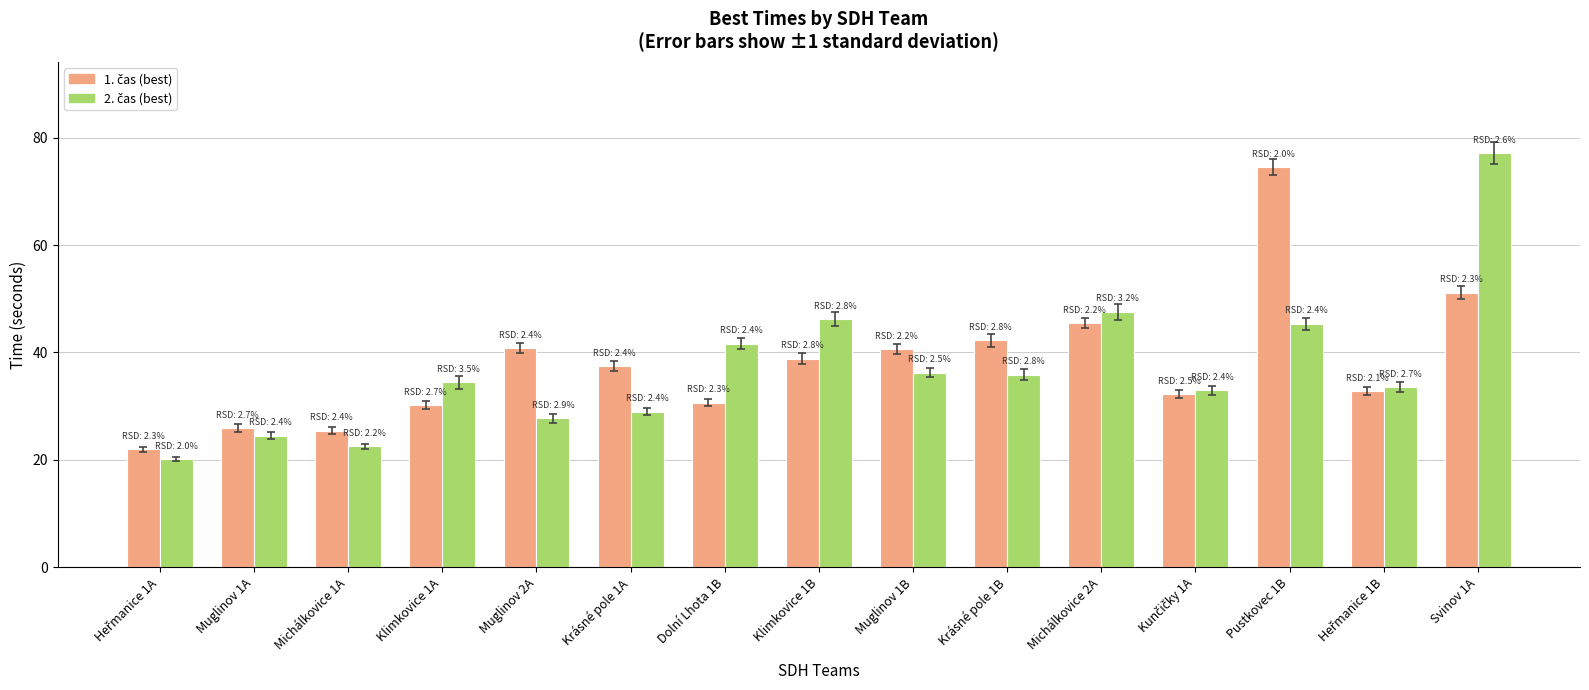

What is the spread (max minus min) of values at Muglinov 1A?

1.4